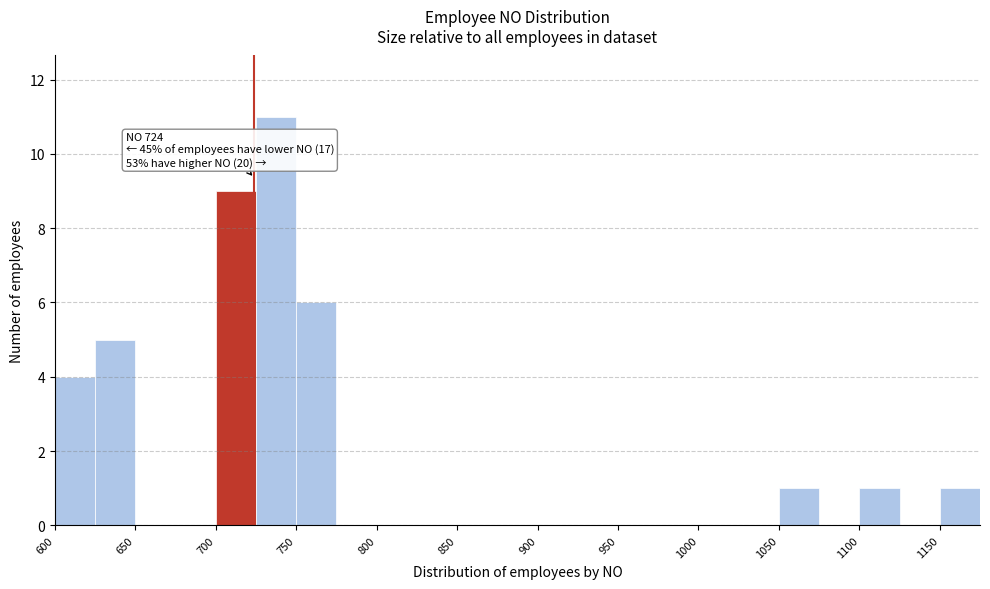

Over which range of the x-axis is the bar tallest?

725 to 750